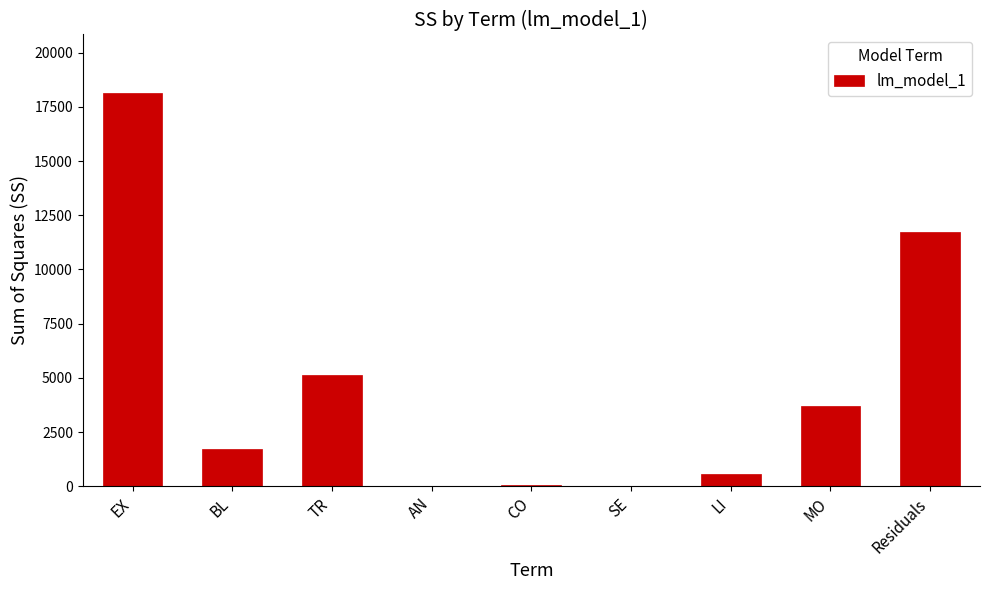

At which category does the chart reach its peak across all series?

EX